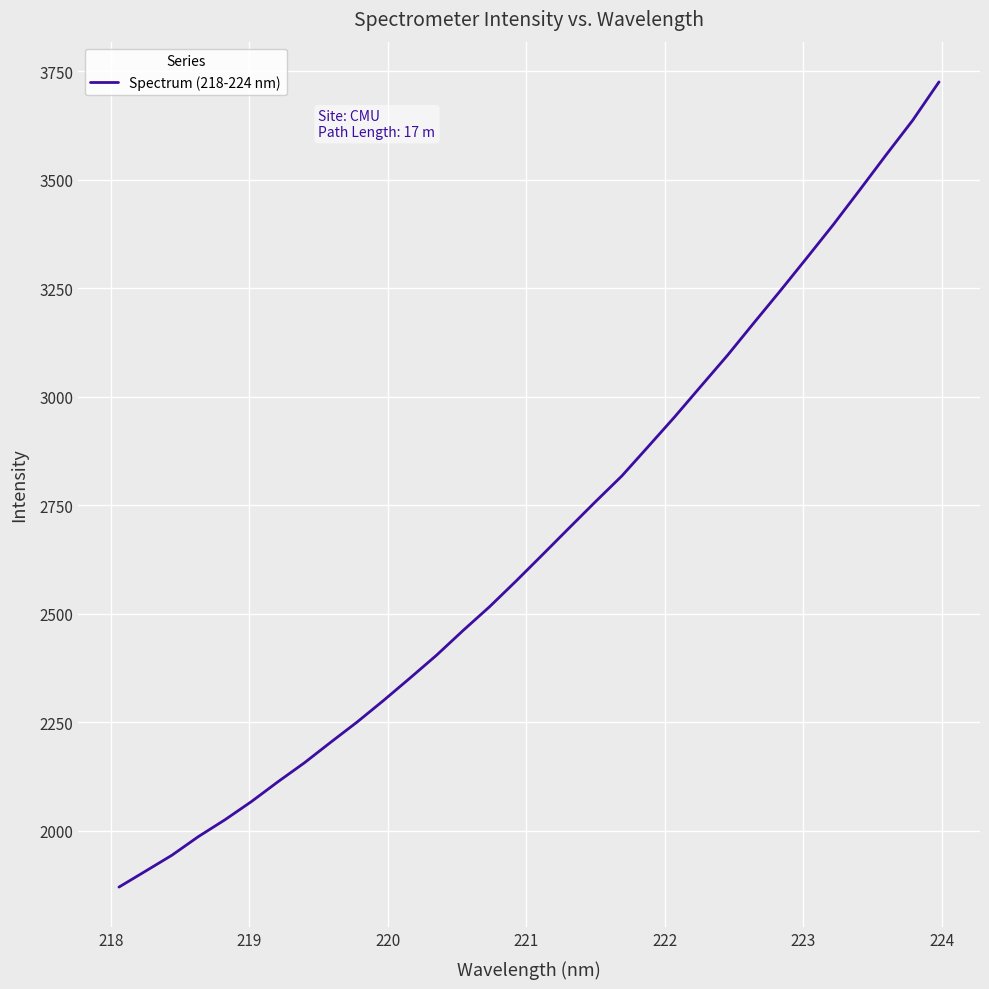

What is the difference between the maximum and minimum values?

1855.1